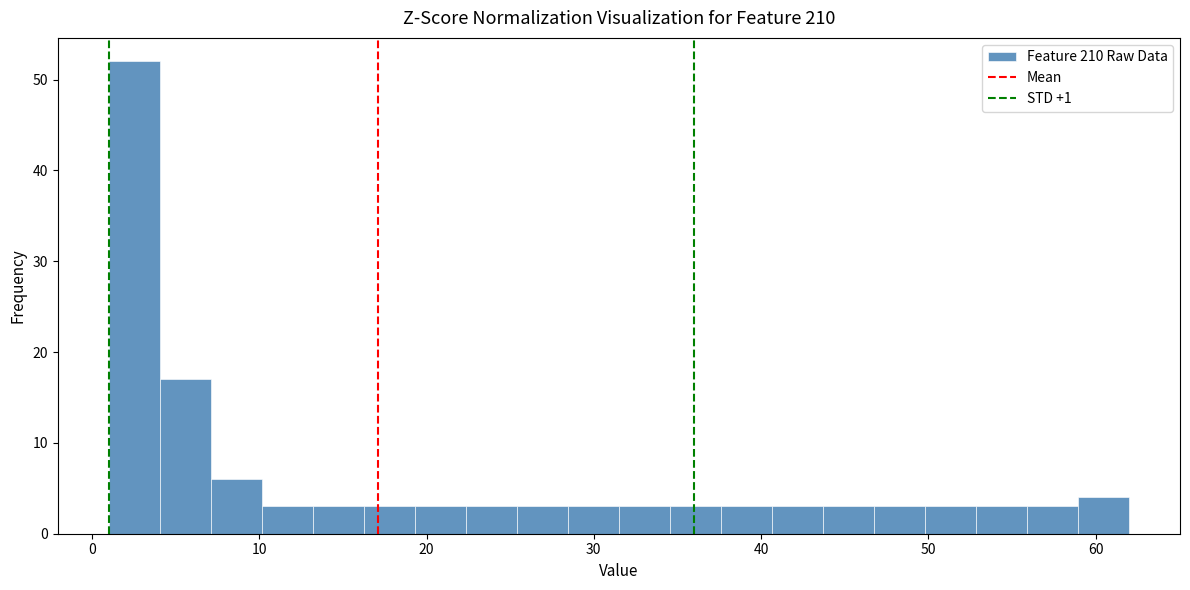

Read against the x-axis, roughly where is the centre of the tallest bar?

3